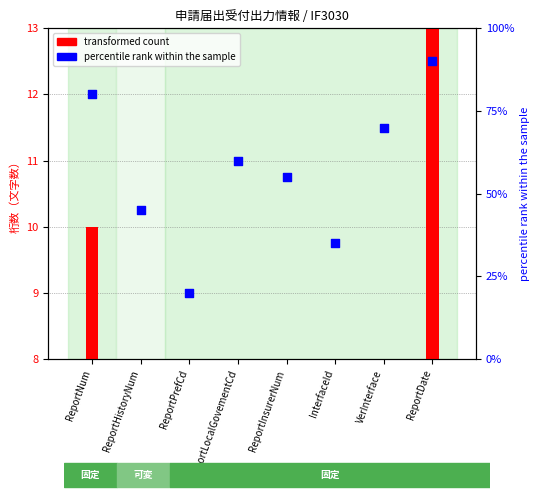

Approximately how many times larger is the value at ReportPrefCd compared to ReportNum?

0.2